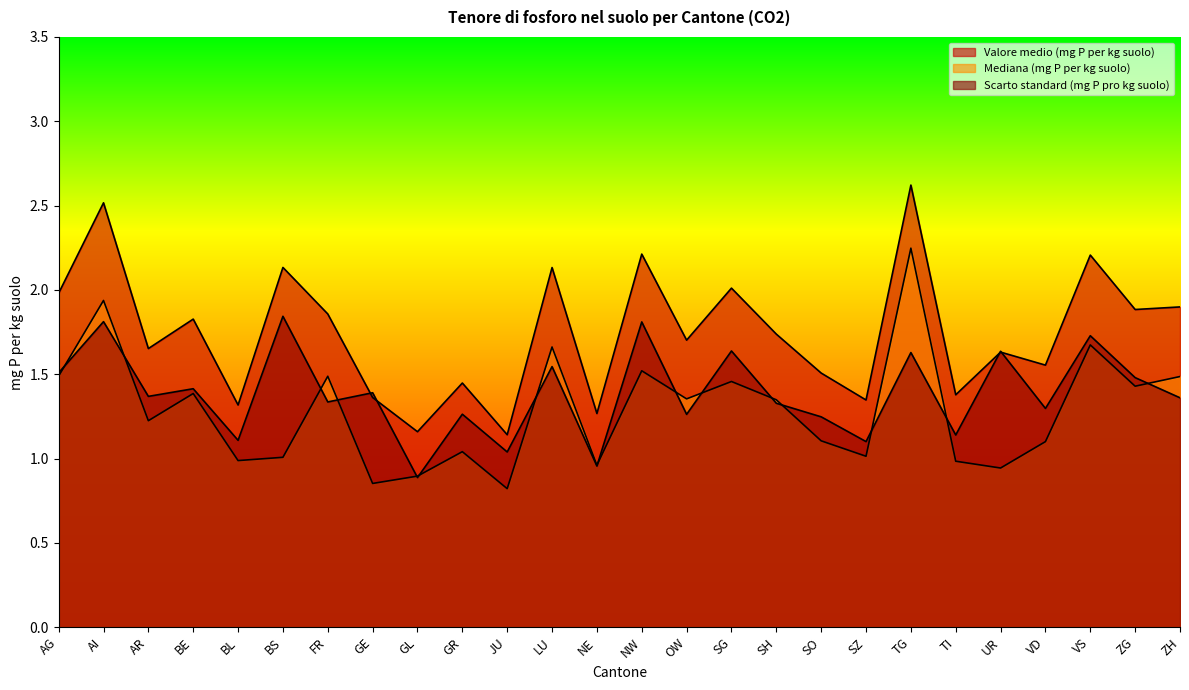

Reading left to right, list all the values displayed in this chart.

Valore medio (mg P per kg suolo): AG=2.0	AI=2.5	AR=1.7	BE=1.8	BL=1.3	BS=2.1	FR=1.9	GE=1.4	GL=1.2	GR=1.4	JU=1.1	LU=2.1	NE=1.3	NW=2.2	OW=1.7	SG=2.0	SH=1.7	SO=1.5	SZ=1.3	TG=2.6	TI=1.4	UR=1.6	VD=1.6	VS=2.2	ZG=1.9	ZH=1.9
Mediana (mg P per kg suolo): AG=1.5	AI=1.9	AR=1.2	BE=1.4	BL=1.0	BS=1.0	FR=1.5	GE=0.9	GL=0.9	GR=1.0	JU=0.8	LU=1.7	NE=1.0	NW=1.5	OW=1.4	SG=1.5	SH=1.3	SO=1.1	SZ=1.0	TG=2.2	TI=1.0	UR=0.9	VD=1.1	VS=1.7	ZG=1.4	ZH=1.5
Scarto standard (mg P pro kg suolo): AG=1.5	AI=1.8	AR=1.4	BE=1.4	BL=1.1	BS=1.8	FR=1.3	GE=1.4	GL=0.9	GR=1.3	JU=1.0	LU=1.5	NE=1.0	NW=1.8	OW=1.3	SG=1.6	SH=1.3	SO=1.2	SZ=1.1	TG=1.6	TI=1.1	UR=1.6	VD=1.3	VS=1.7	ZG=1.5	ZH=1.4